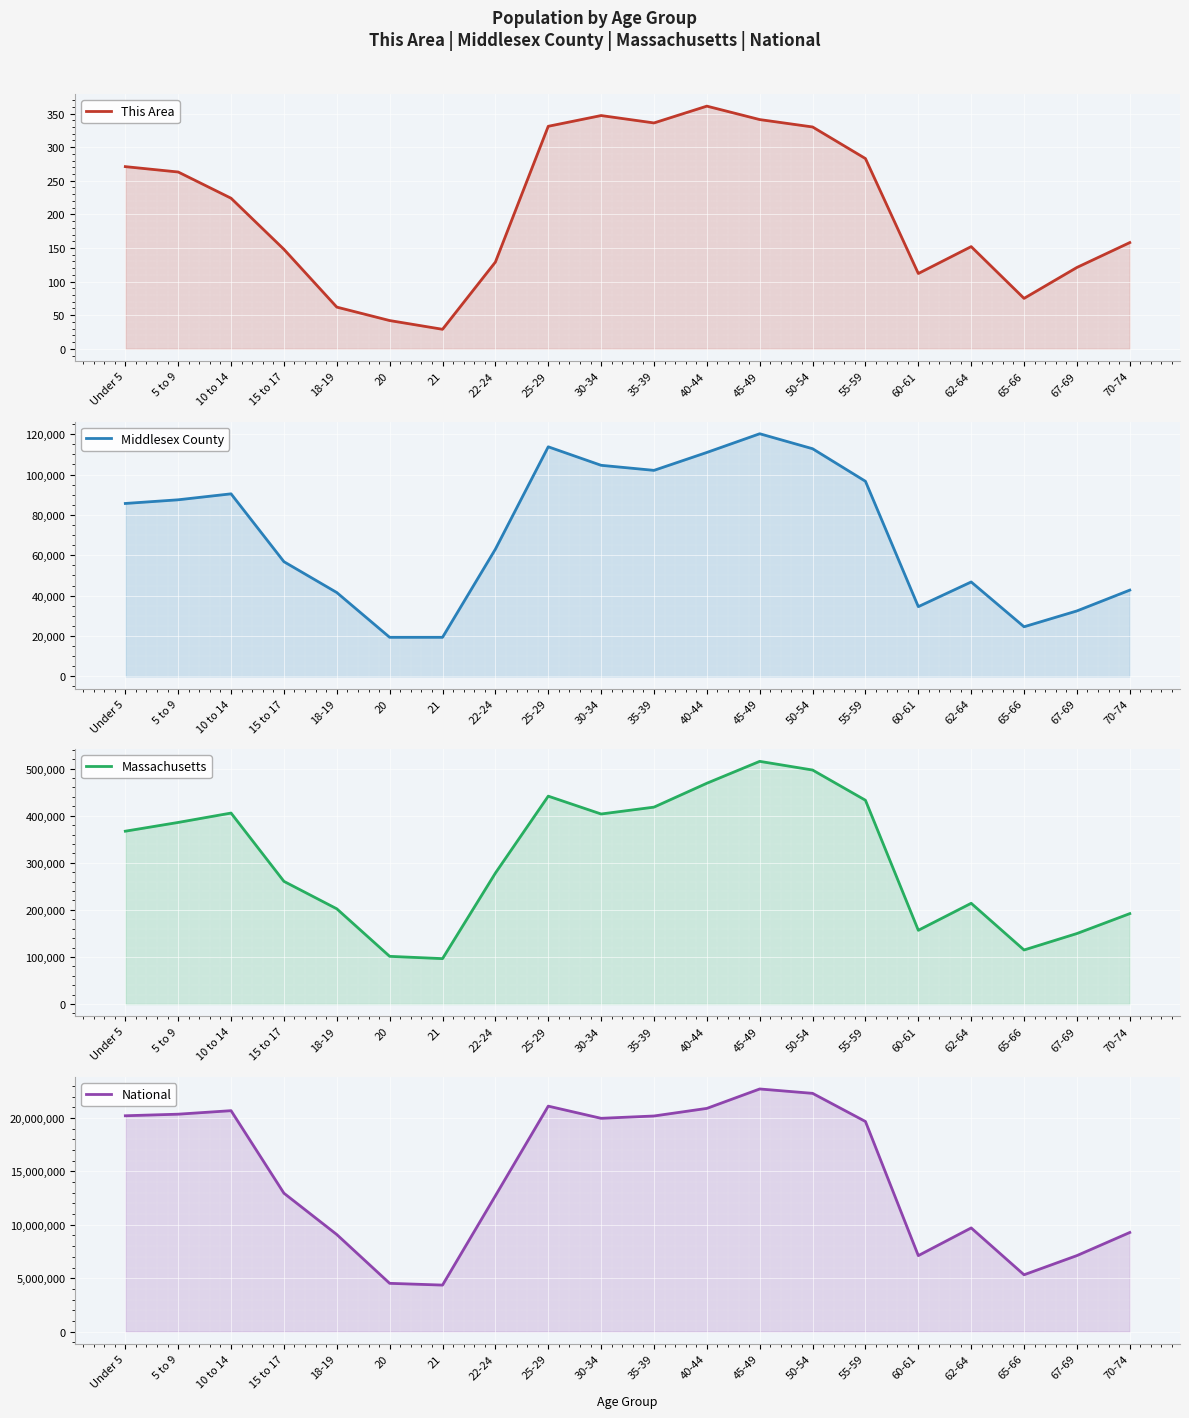

What is the label of the 20th point from the left?

70-74